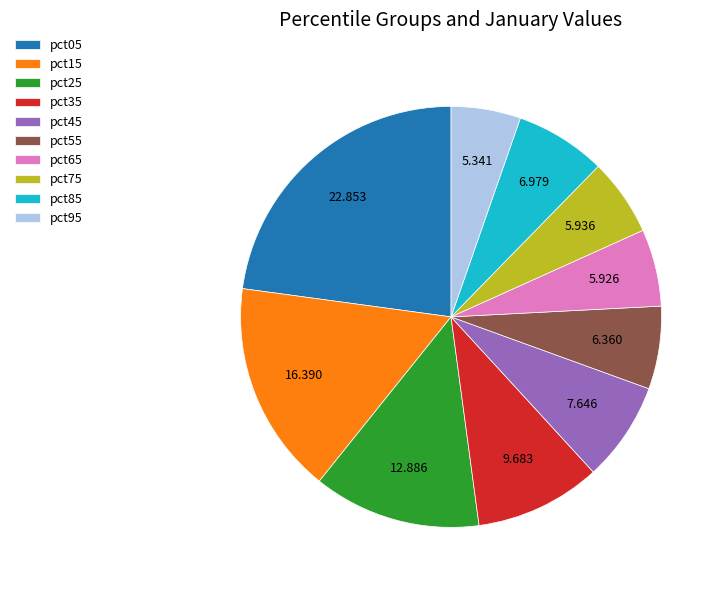

Approximately how many times larger is the value at pct05 compared to pct75?

3.8